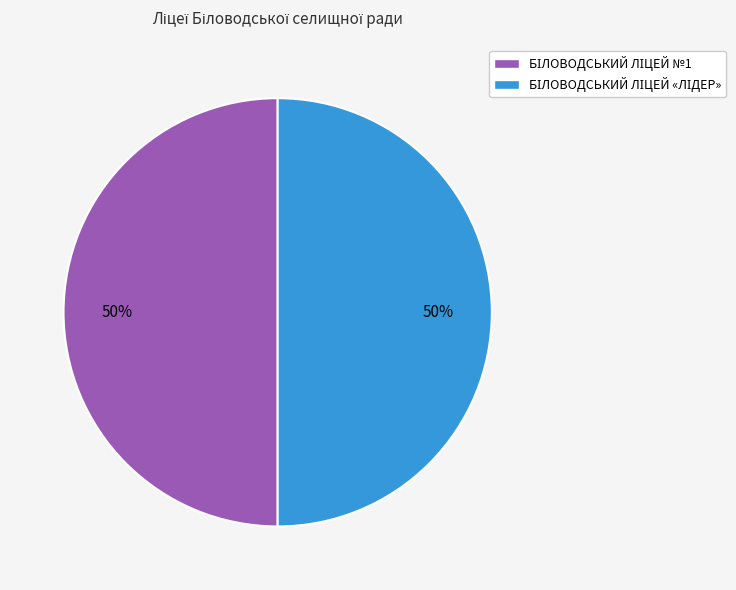

To the nearest percent, what is the average slice percentage?

50%